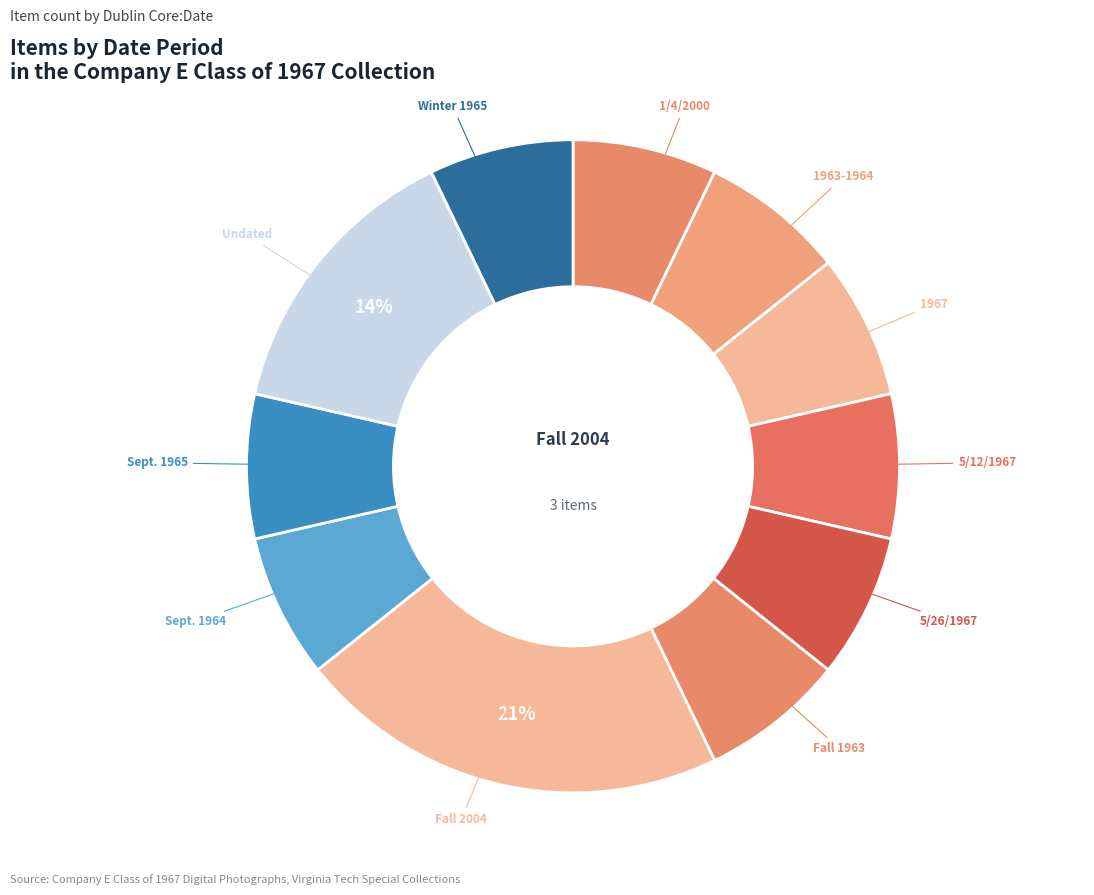

Rank the categories by value from lowest to highest.

1/4/2000, 1963-1964, 1967, 5/12/1967, 5/26/1967, Fall 1963, Sept. 1964, Sept. 1965, Winter 1965, Undated, Fall 2004